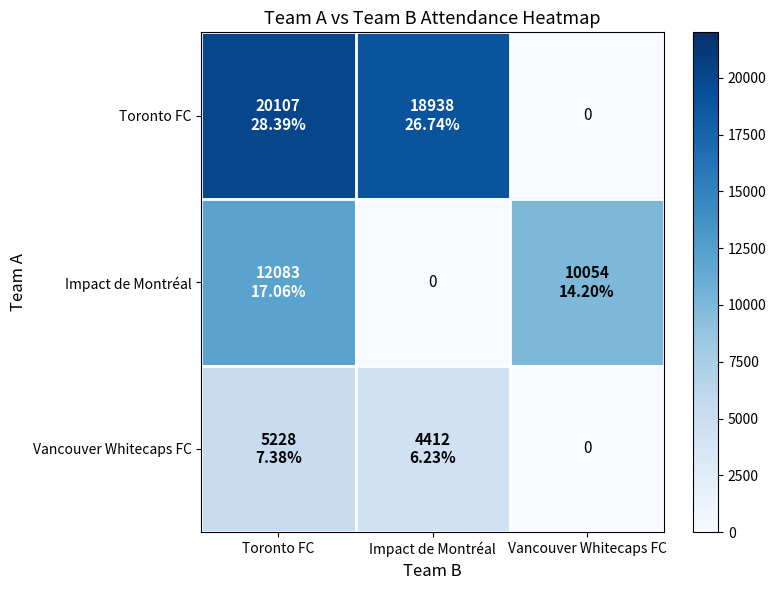

What is the approximate value of Impact de Montréal at Vancouver Whitecaps FC, to the nearest 100?

10100